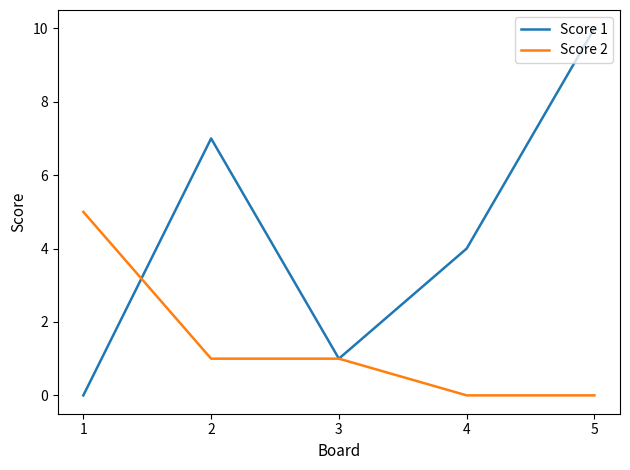

Which series ends up on top after the final intersection of Score 2 and Score 1?

Score 1